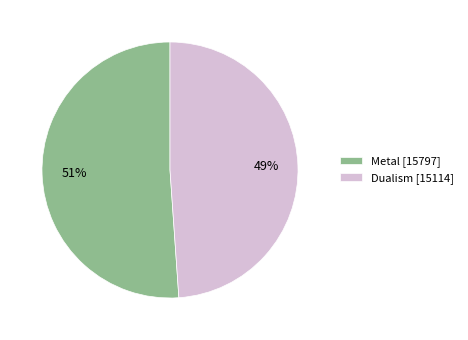

Is it true that Dualism is 49% of the pie?

True